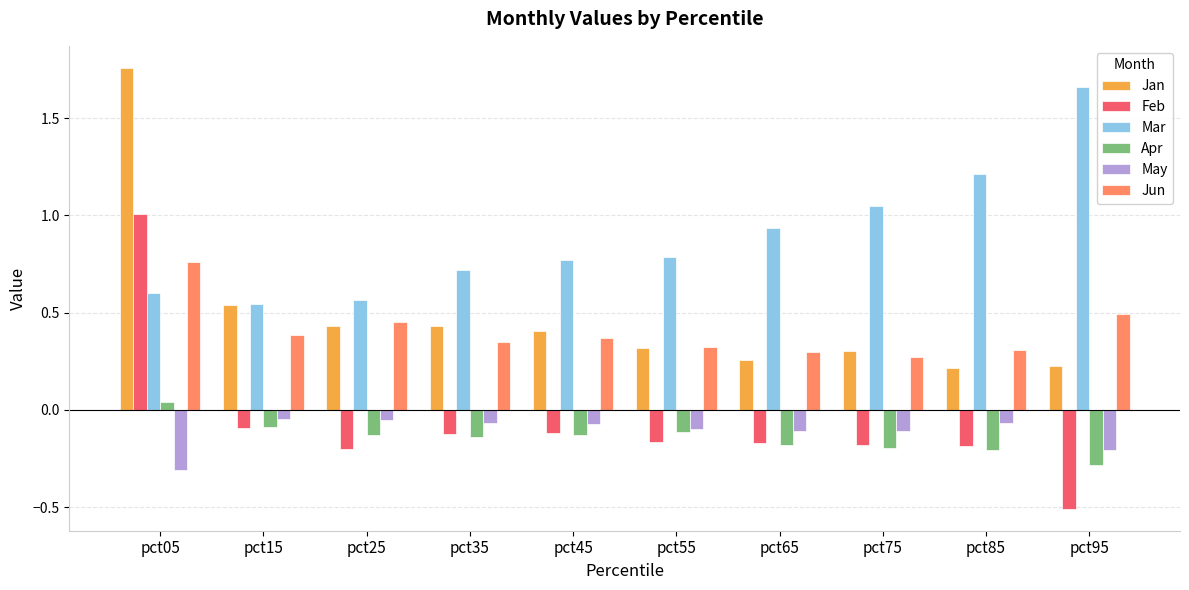

At which category does the chart reach its peak across all series?

pct05